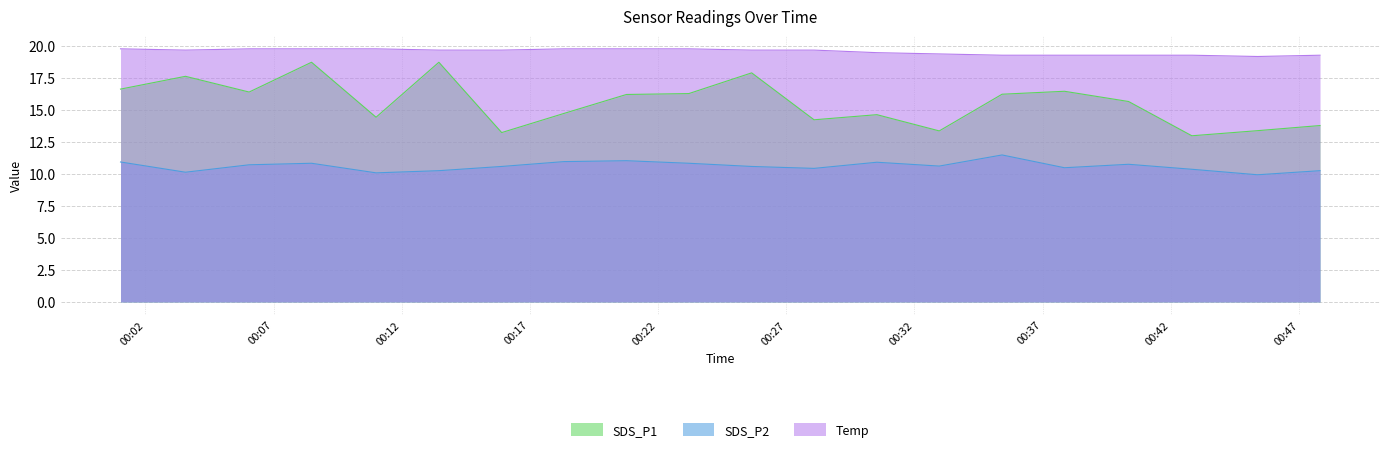

Count the number of categories in the chart.

20